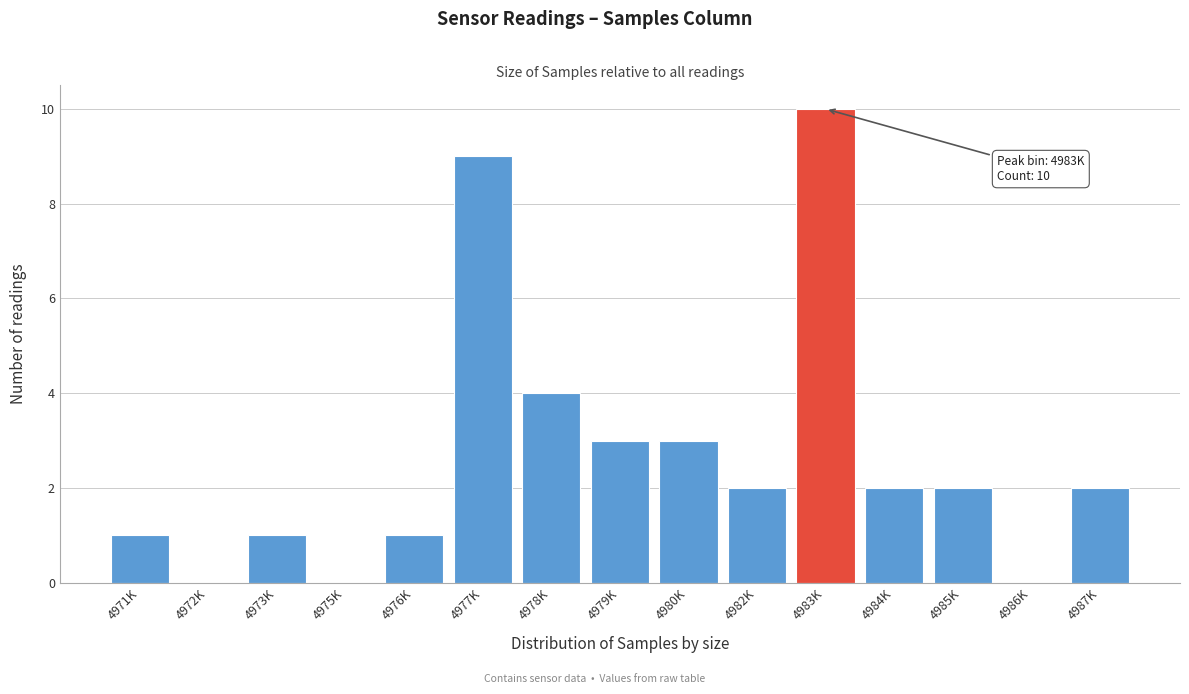

Reading left to right, extract all data points from this chart.

4971K=1	4972K=0	4973K=1	4975K=0	4976K=1	4977K=9	4978K=4	4979K=3	4980K=3	4982K=2	4983K=10	4984K=2	4985K=2	4986K=0	4987K=2